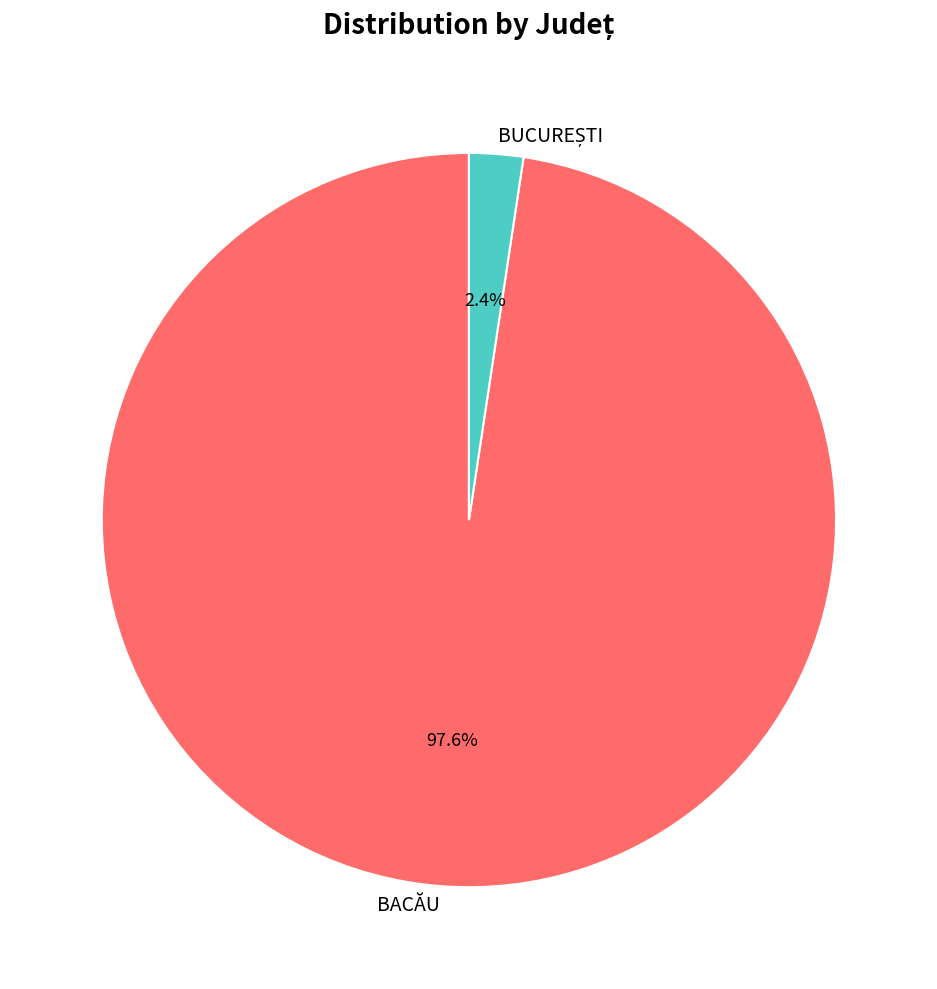

How many slices are in this pie chart?

2